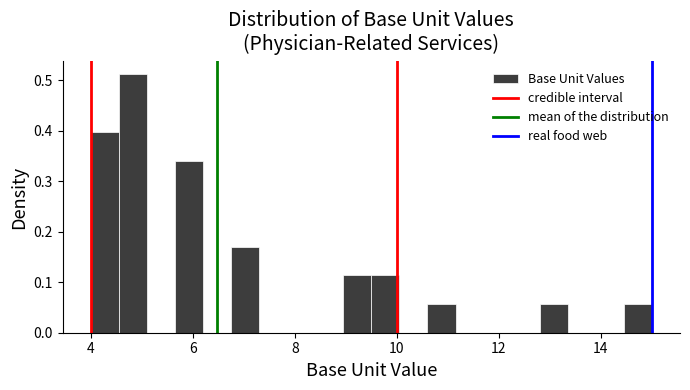

Read against the x-axis, roughly where is the centre of the tallest bar?

4.8